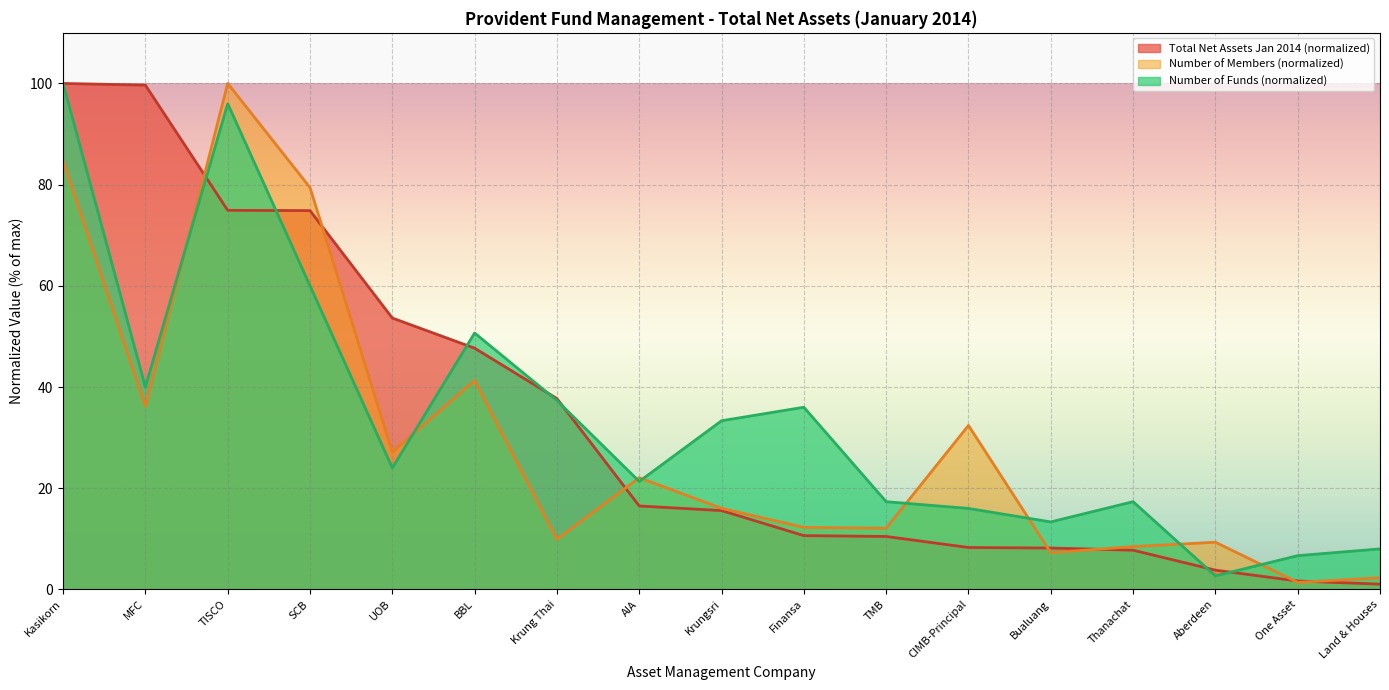

At which category does Number of Funds reach its first local peak?

TISCO